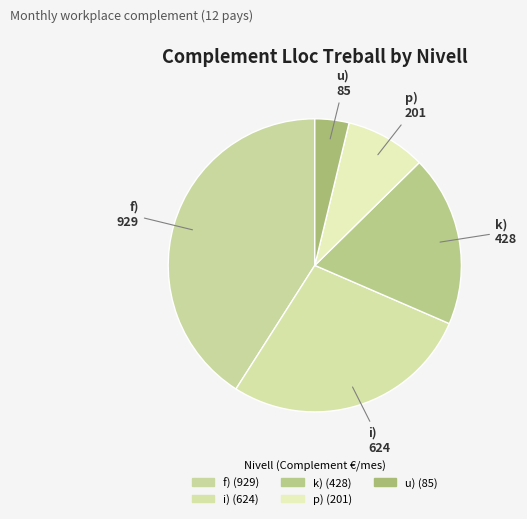

Does i) represent more than half of the total?

No